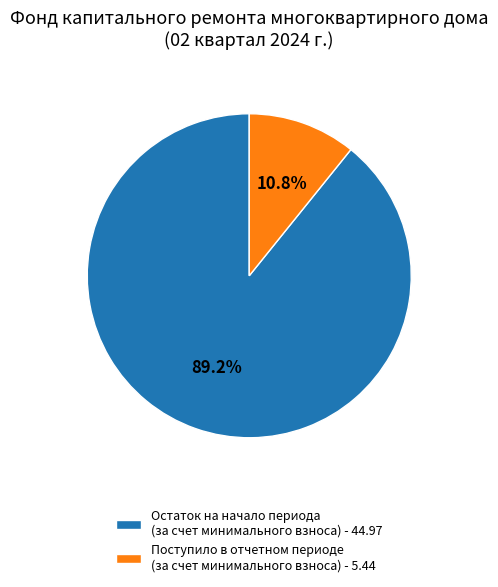

Rank the categories by value from lowest to highest.

Поступило в отчетном периоде (за счет минимального взноса) - 5.44, Остаток на начало периода (за счет минимального взноса) - 44.97